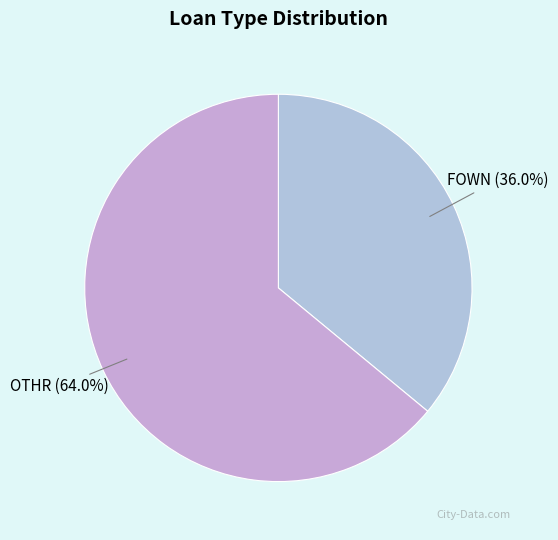

Which category has the smallest portion of the pie?

FOWN